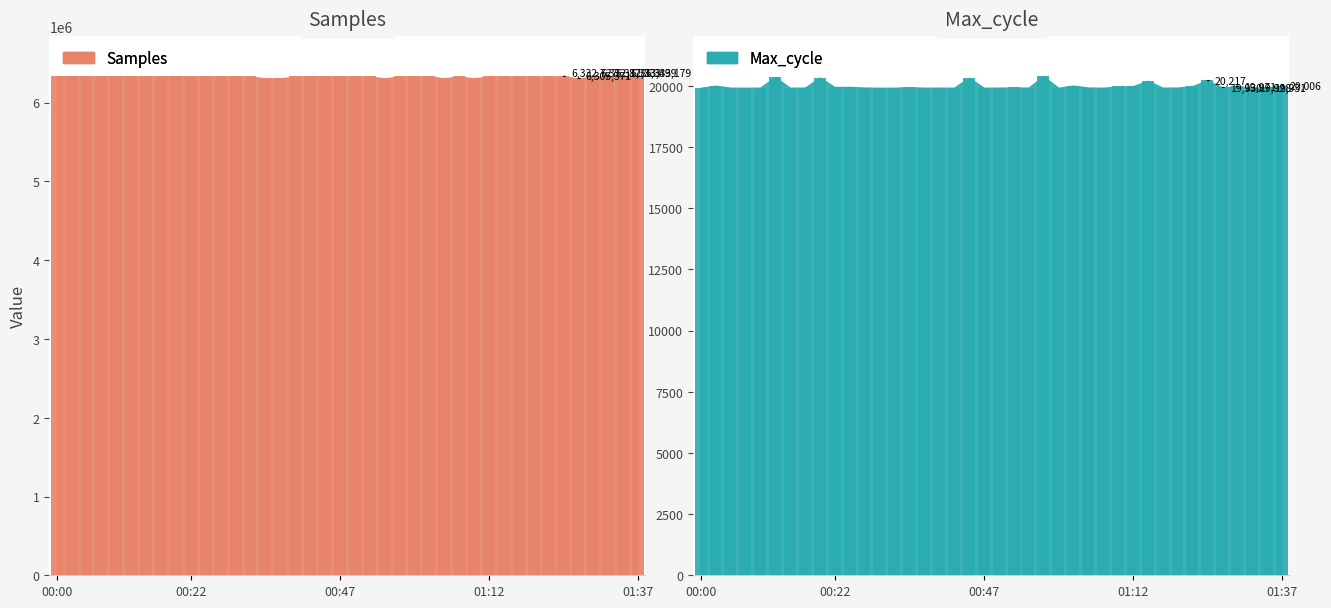

The Min_cycle series shows 31.4 at 00:07. True or false?

False